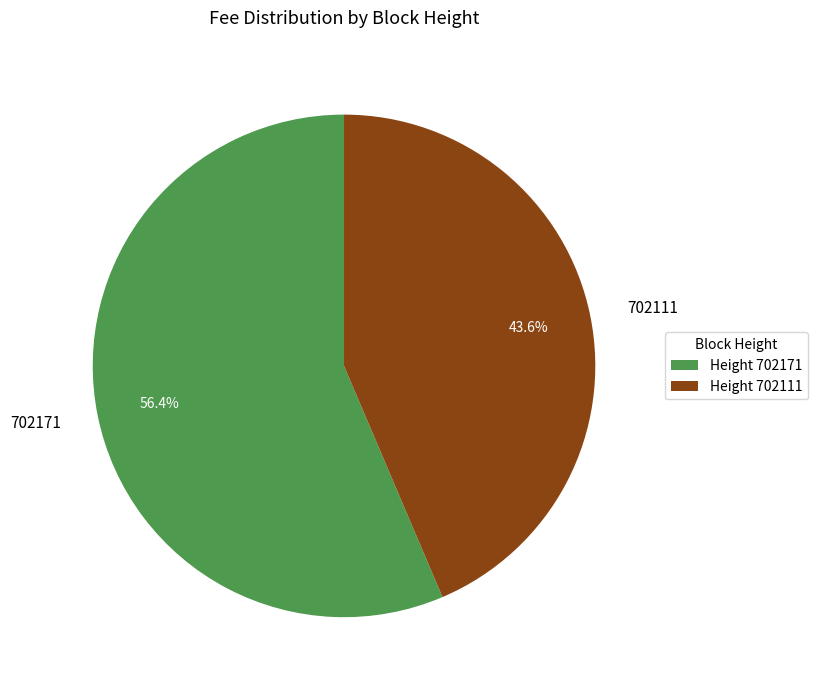

How many segments does this pie chart have?

2